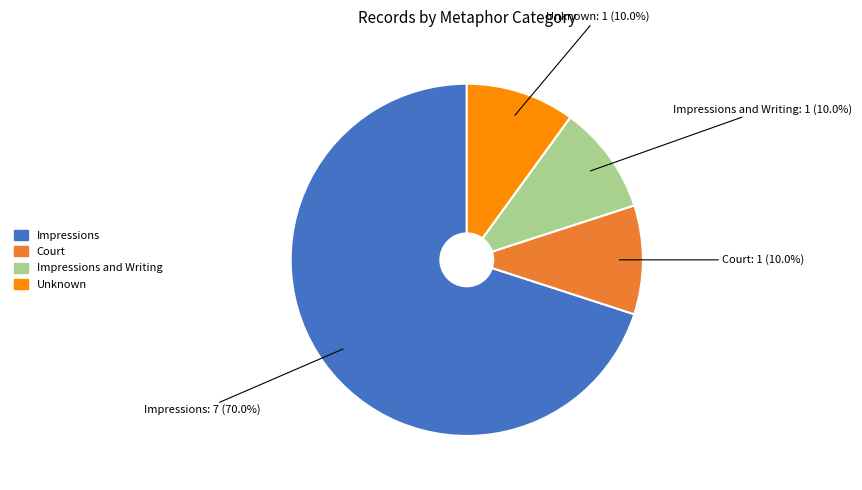

To the nearest percent, what is the difference between the largest and smallest slice percentages?

60%